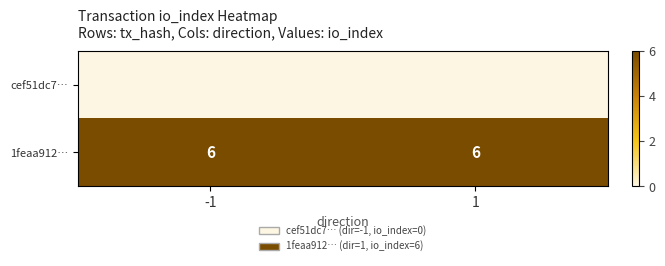

What is the minimum value for 1feaa912…?

6